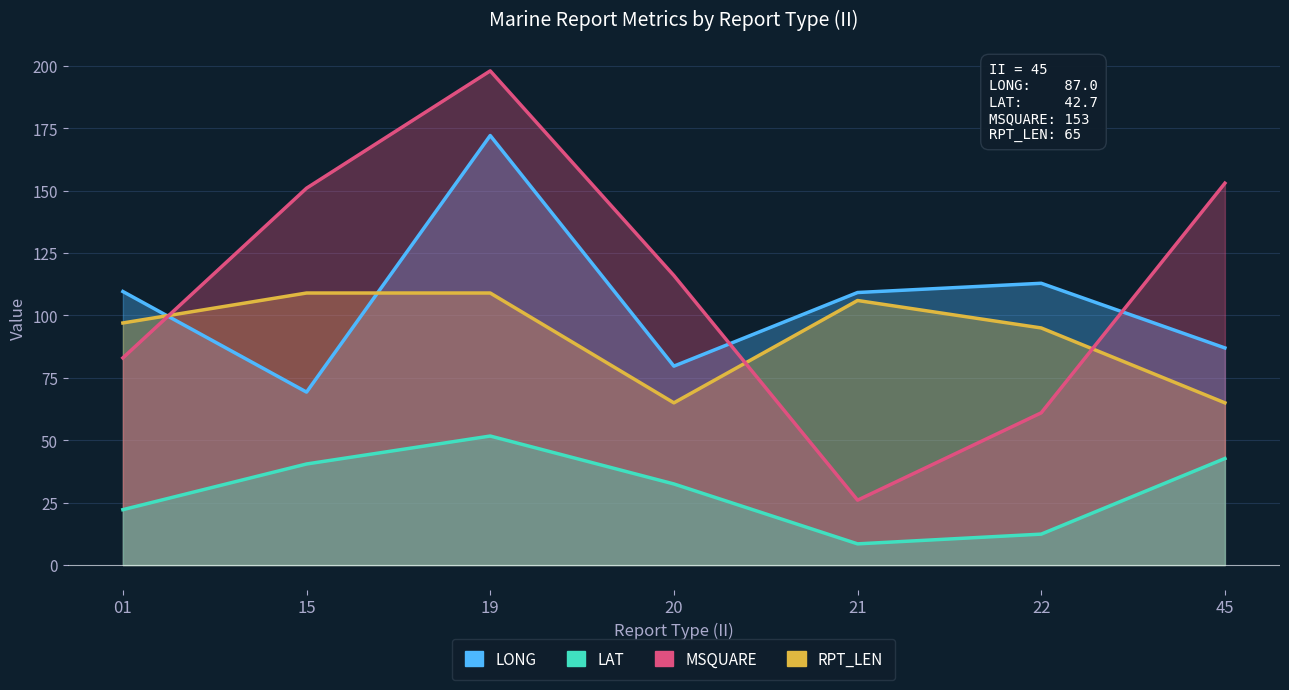

True or false: RPT_LEN and LAT cross at least once.

False